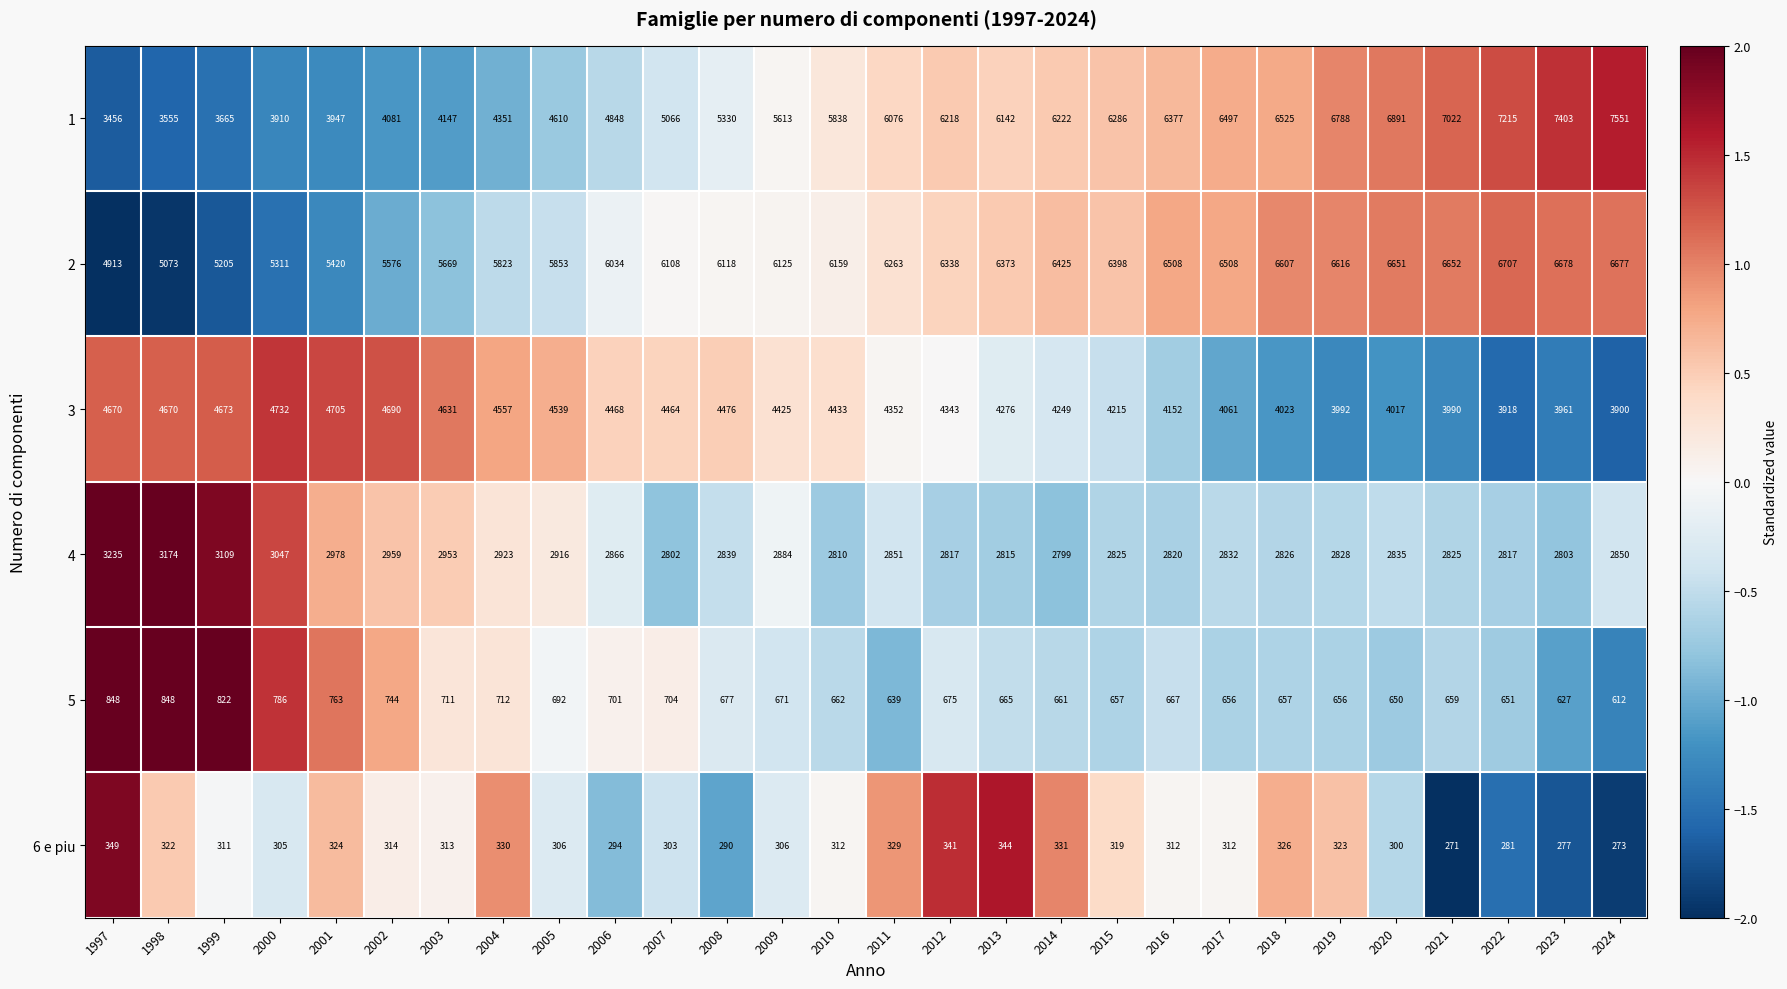

What is the spread (max minus min) of values at 2021?

6751